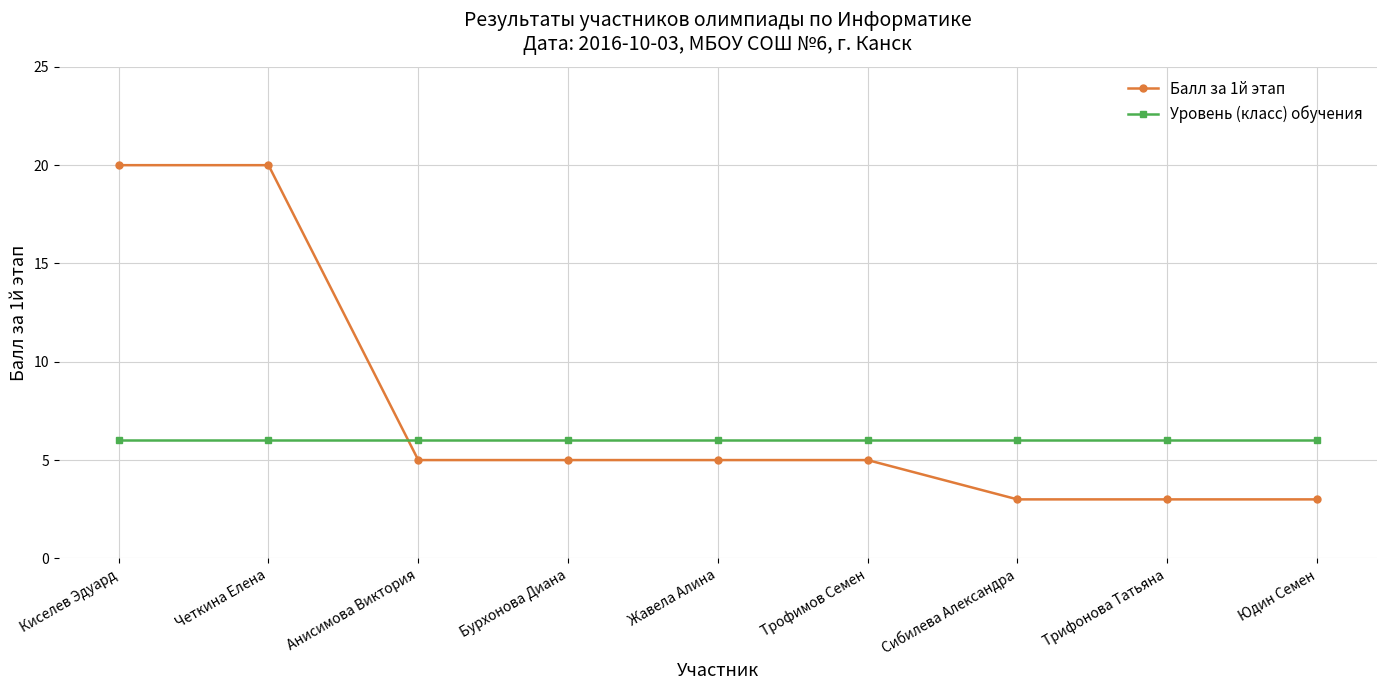

Reading left to right, what are all the values shown in this chart?

Балл за 1й этап: Киселев Эдуард=20	Четкина Елена=20	Анисимова Виктория=5	Бурхонова Диана=5	Жавела Алина=5	Трофимов Семен=5	Сибилева Александра=3	Трифонова Татьяна=3	Юдин Семен=3
Уровень (класс) обучения: Киселев Эдуард=6	Четкина Елена=6	Анисимова Виктория=6	Бурхонова Диана=6	Жавела Алина=6	Трофимов Семен=6	Сибилева Александра=6	Трифонова Татьяна=6	Юдин Семен=6